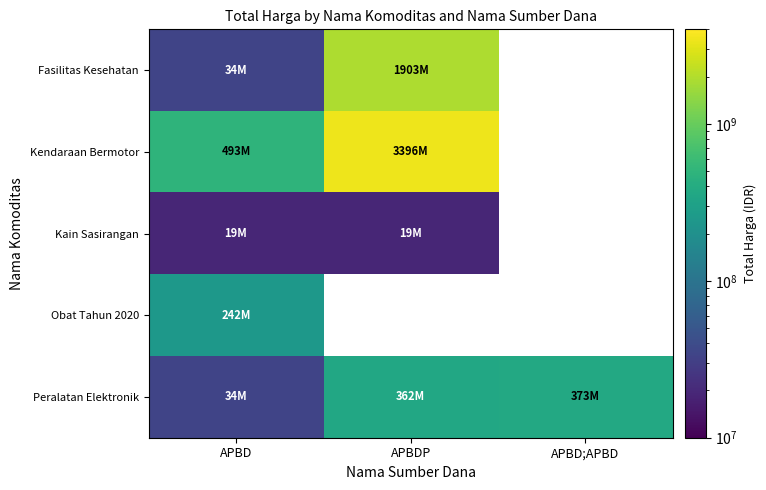

What is the approximate value of Fasilitas Kesehatan at APBDP?

1903467900.0